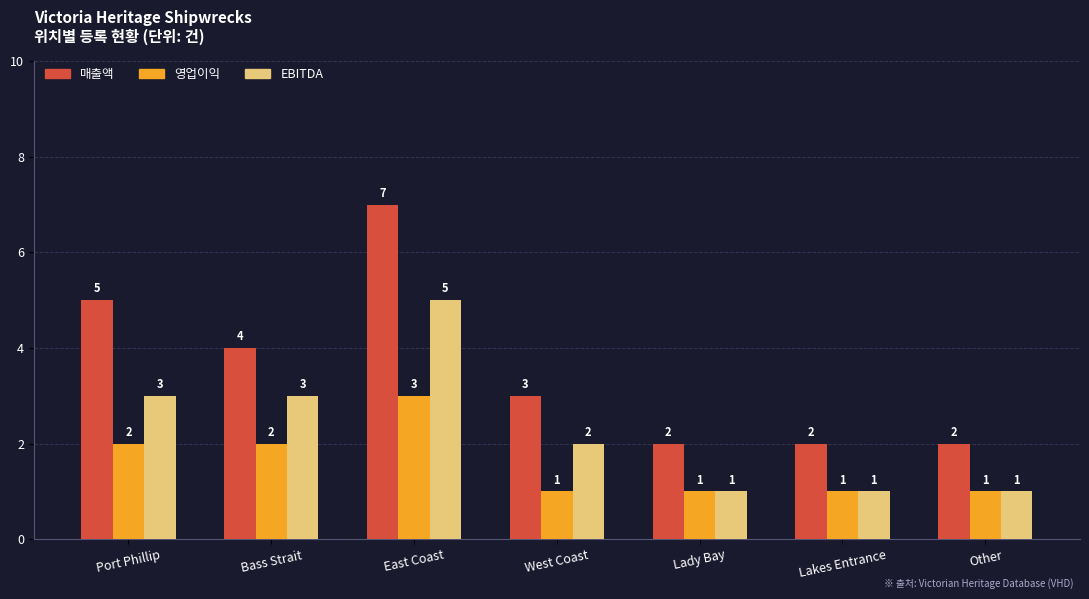

What is the spread (max minus min) of values at Port Phillip?

3